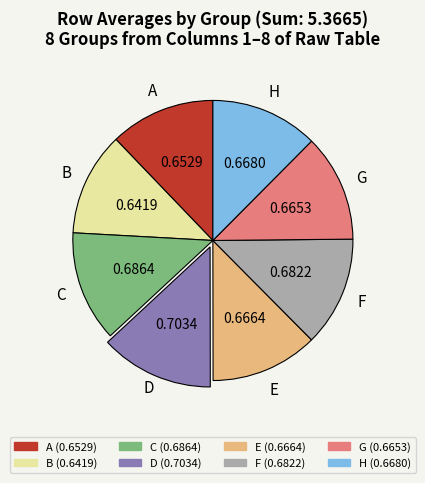

Is C the majority of the pie?

No